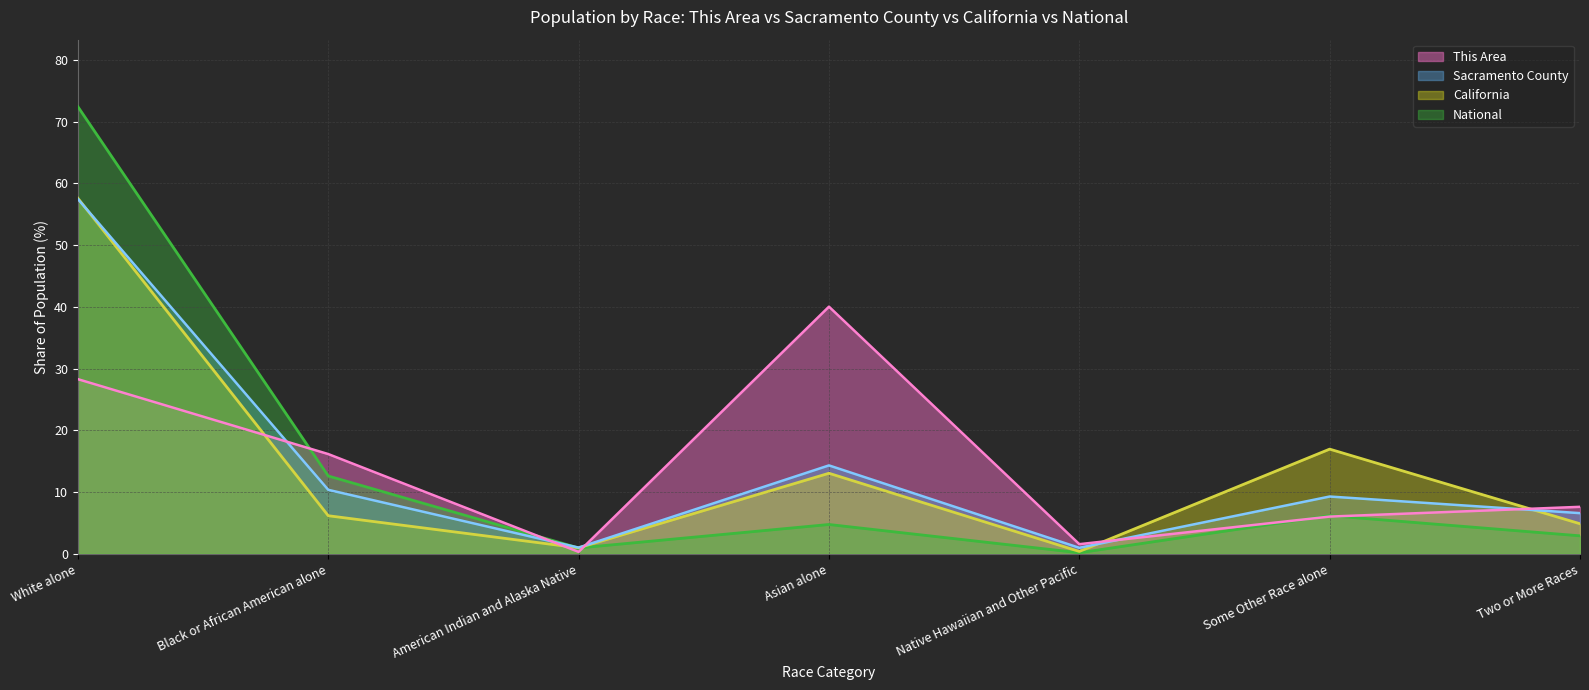

How many lines are shown in the chart?

4